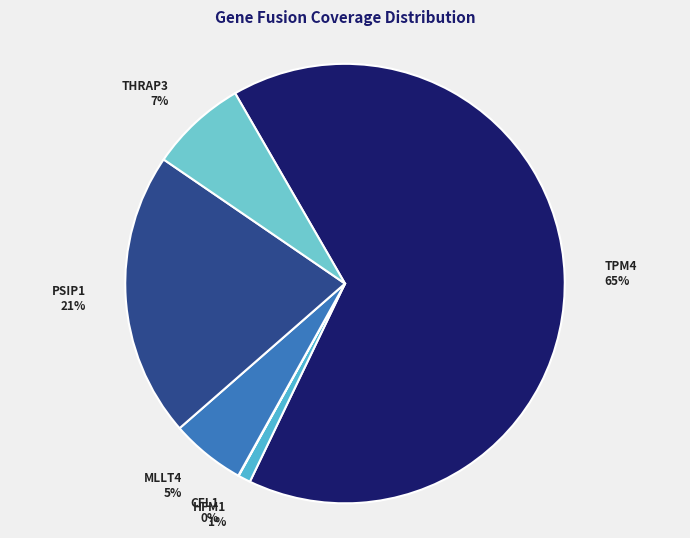

What is the largest slice in the pie chart?

TPM4